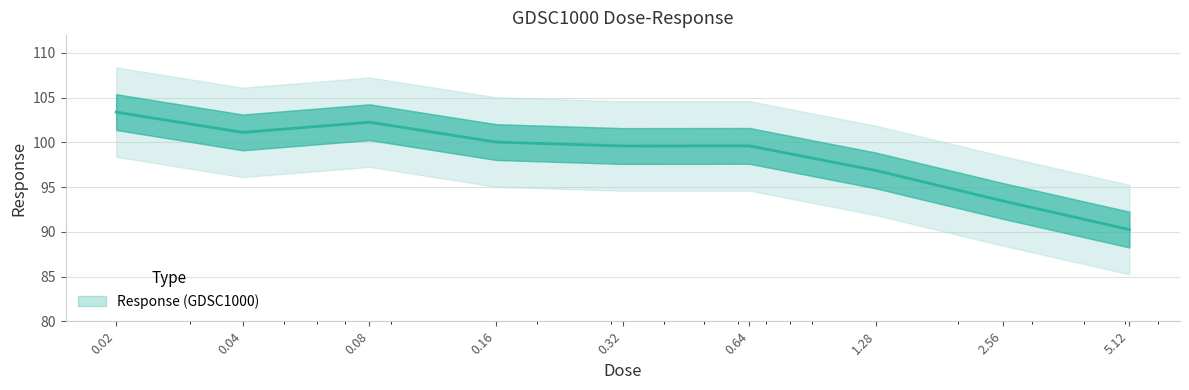

True or false: the data shows 101.1 at 0.04.

True